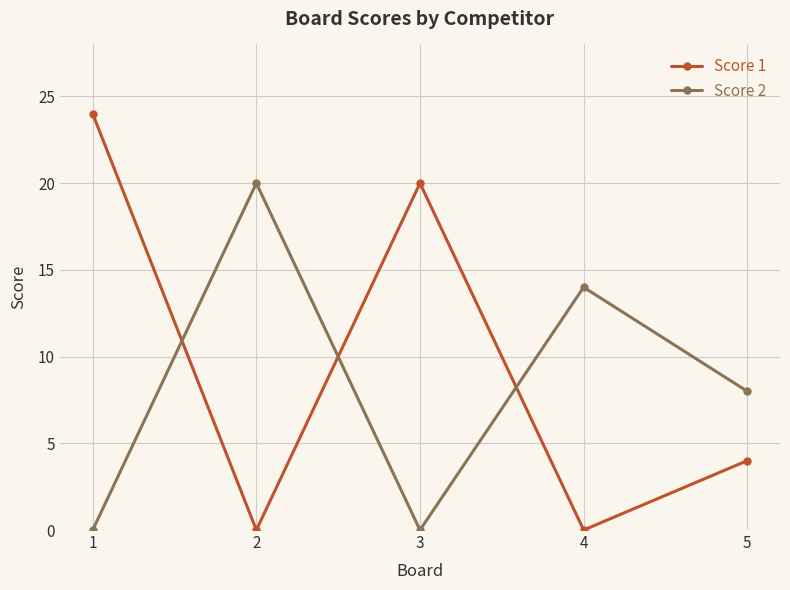

Where is the first local minimum for Score 1?

2